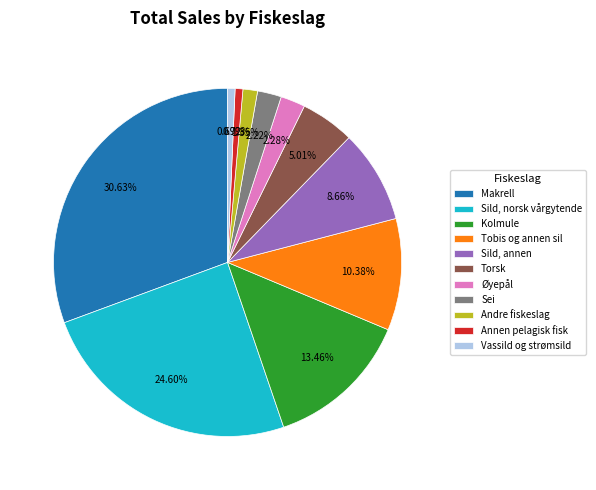

Is Vassild og strømsild the majority of the pie?

No